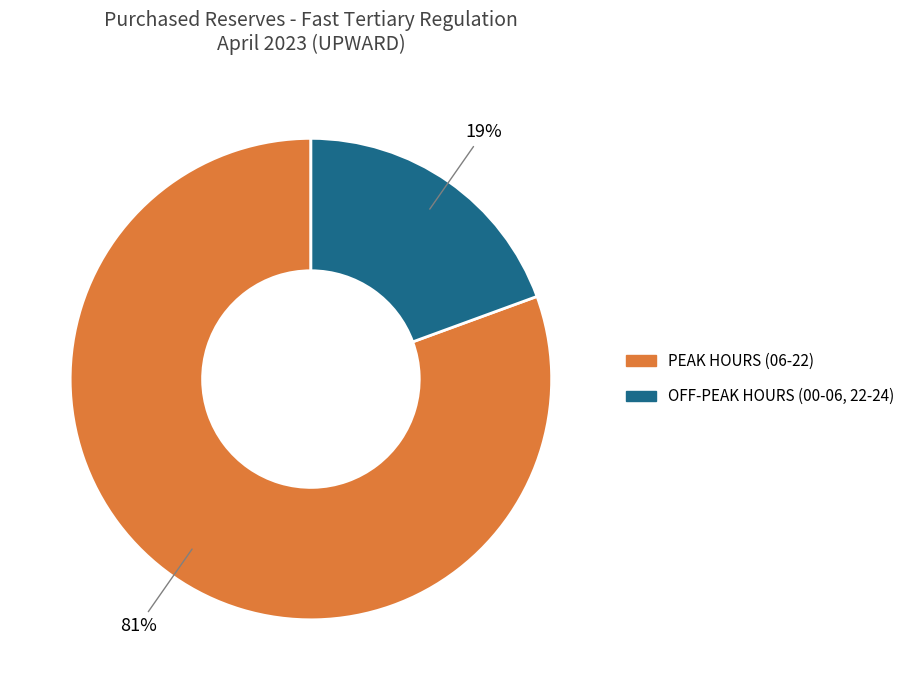

To the nearest percent, what is the average slice percentage?

50%